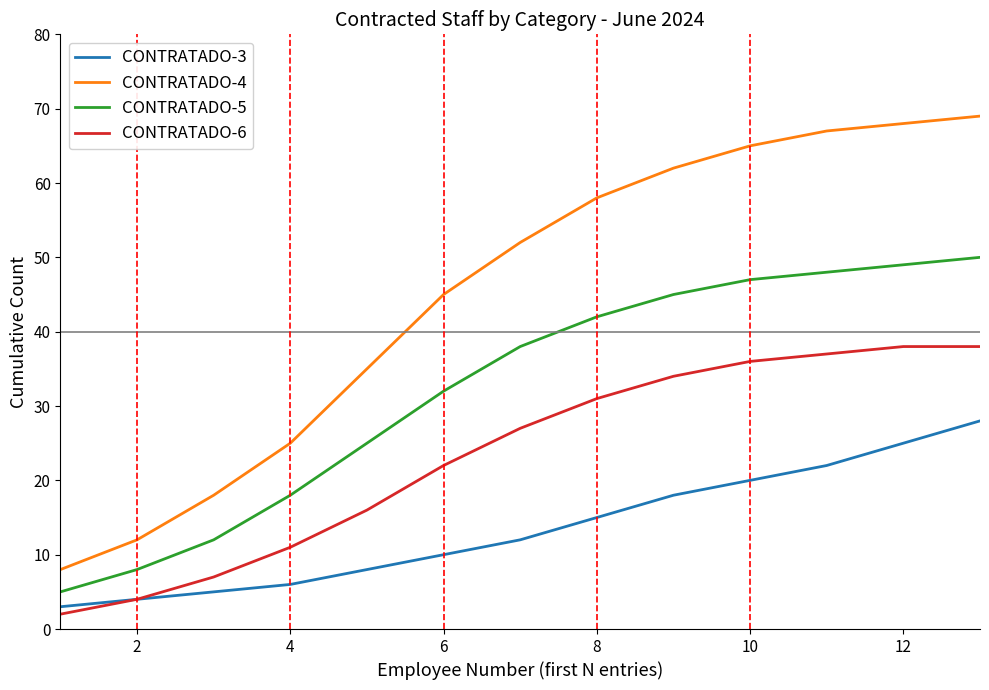

What is the highest value of the CONTRATADO-6 series?

38